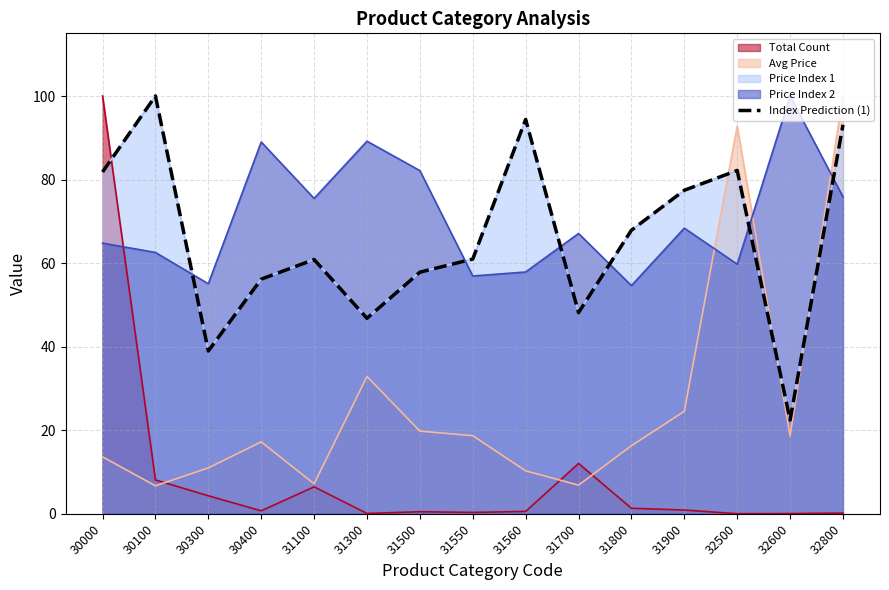

Which category has the lowest value across all series?

32600